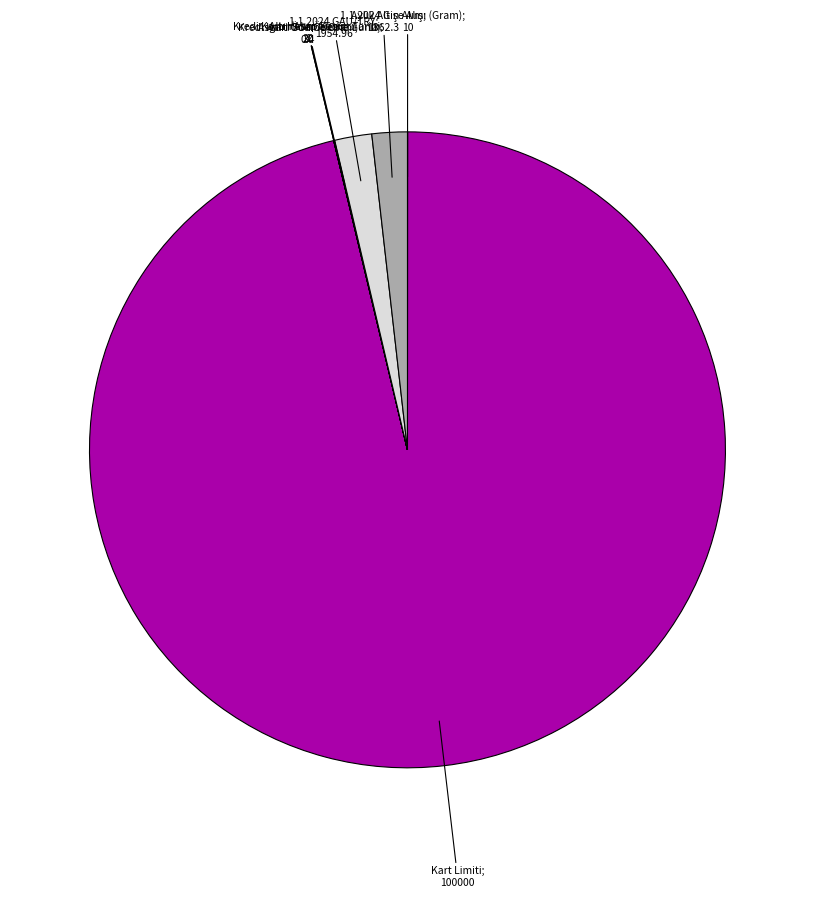

Which category has the biggest portion of the pie?

Kart Limiti